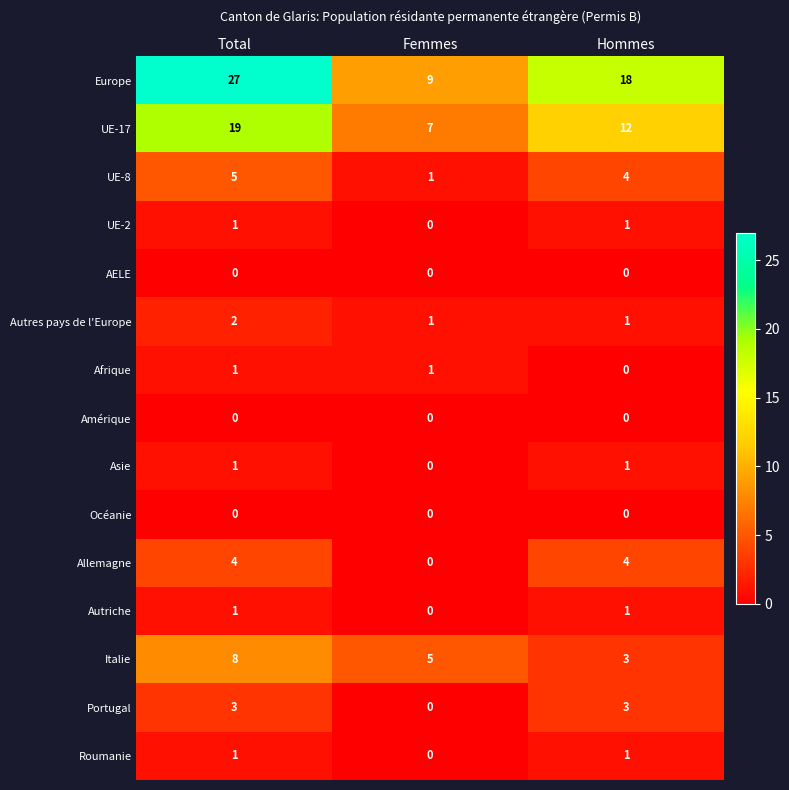

How many Autres pays de l'Europe values are between 1 and 2?

3